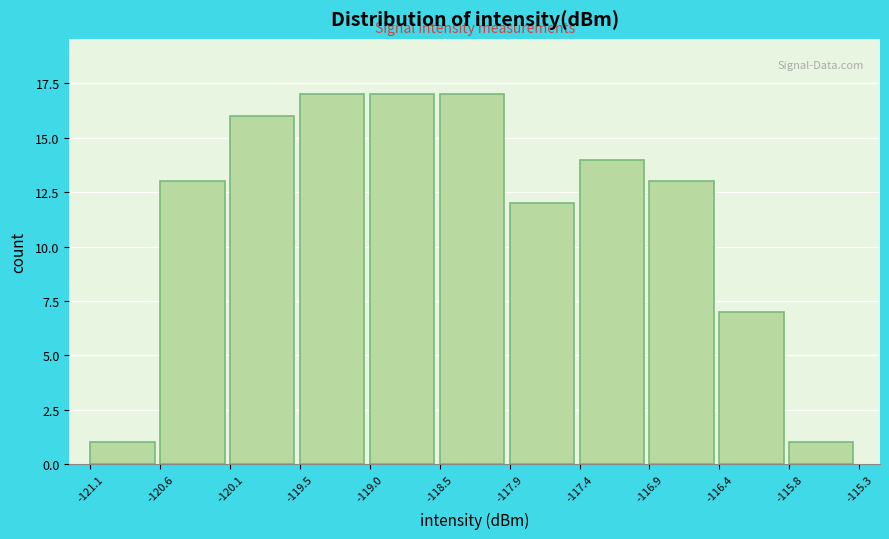

Reading left to right, transcribe this chart: for each bar, give the range it covers on the x-axis and its height. The values are not printed on the chart, so give them approximately, as read against the axis.

-121.1 to -120.6: 1
-120.6 to -120.1: 13
-120.1 to -119.5: 16
-119.5 to -119.0: 17
-119.0 to -118.5: 17
-118.5 to -117.9: 17
-117.9 to -117.4: 12
-117.4 to -116.9: 14
-116.9 to -116.4: 13
-116.4 to -115.8: 7
-115.8 to -115.3: 1